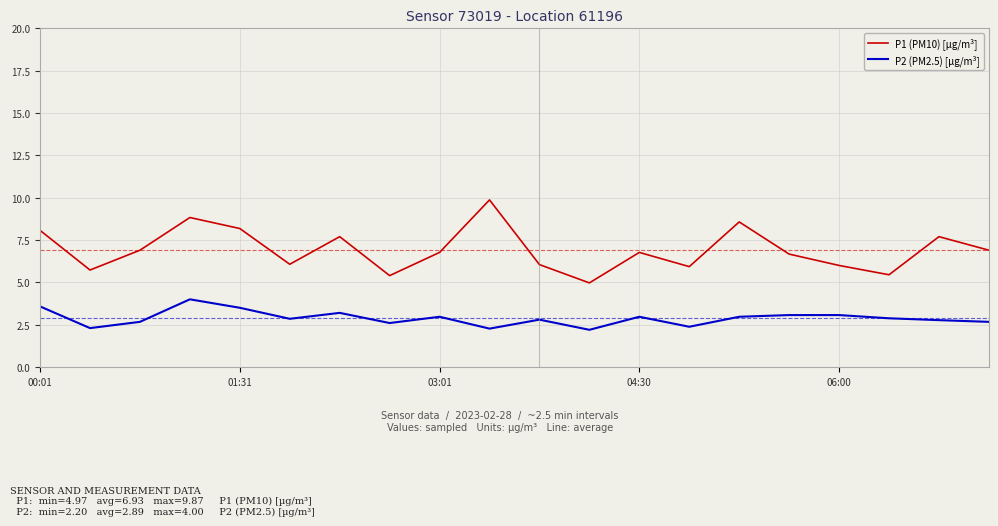

Which series has the largest total across all categories?

P1 (PM10) [µg/m³]